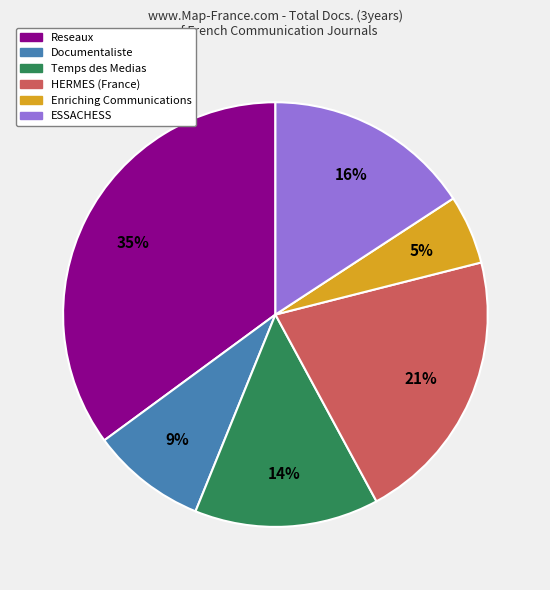

Does Reseaux represent more than half of the total?

No